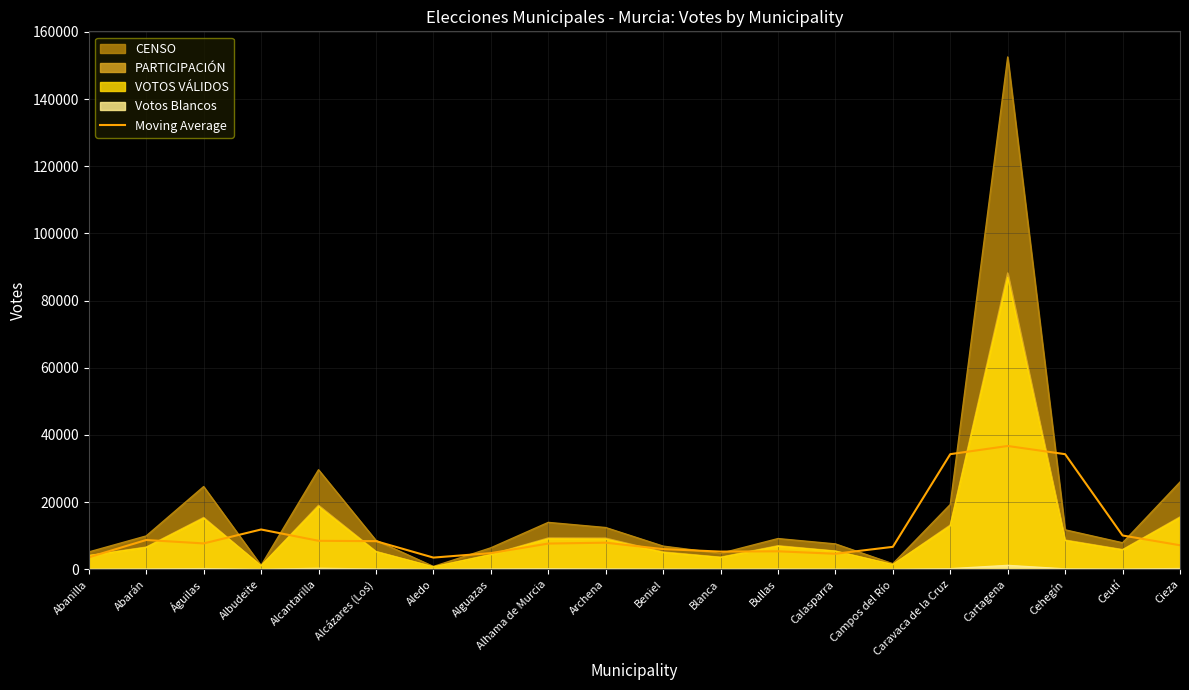

Reading right to left, what are all the values shown in this chart?

7164.3	10073.0	34280.3	36718.0	34284.7	6691.0	4637.0	5364.7	5274.0	6024.0	7929.0	7673.0	4822.7	3494.7	8381.7	8491.0	11858.7	7711.0	8730.3	3582.7